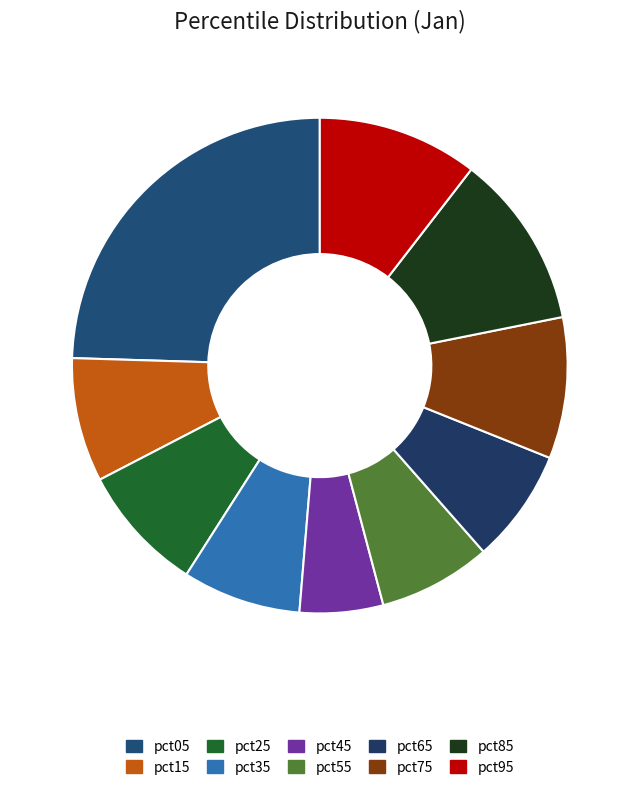

What is the ratio of the value at pct45 to the value at pct95?

0.5